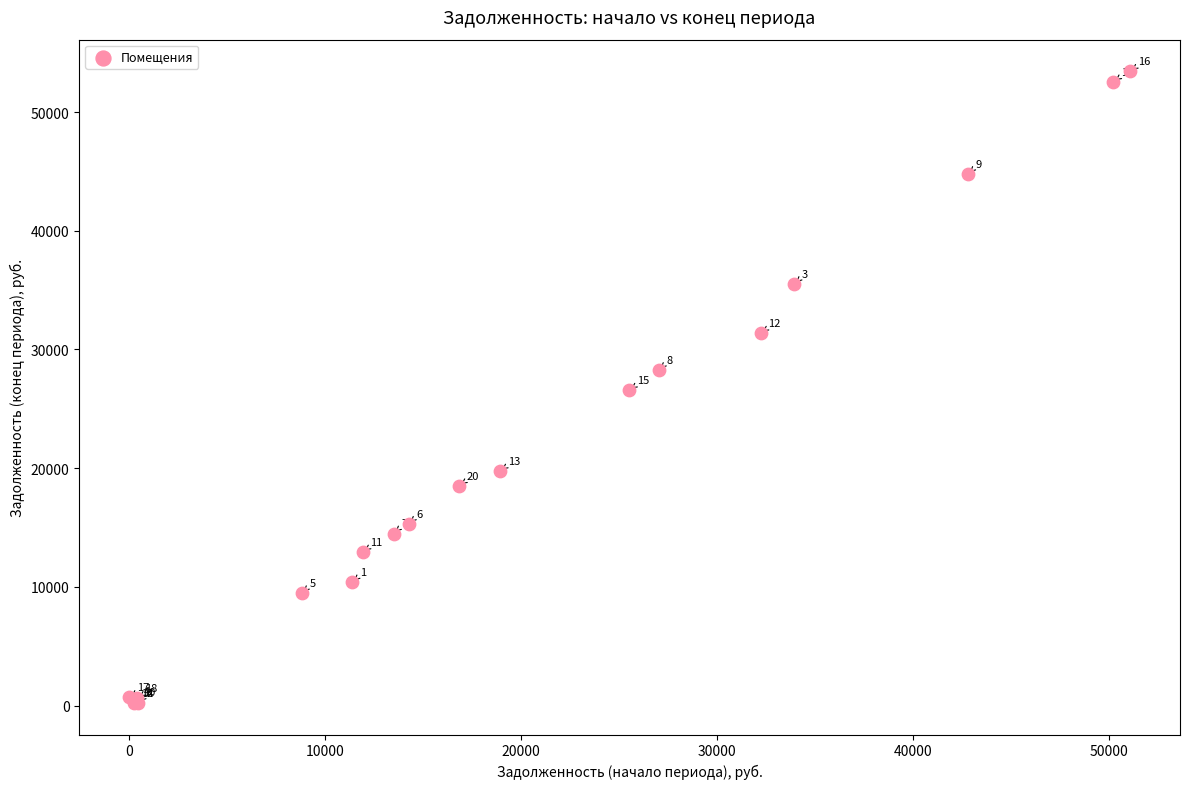

What Y value in the scatter plot is closest to 26828?

26574.1